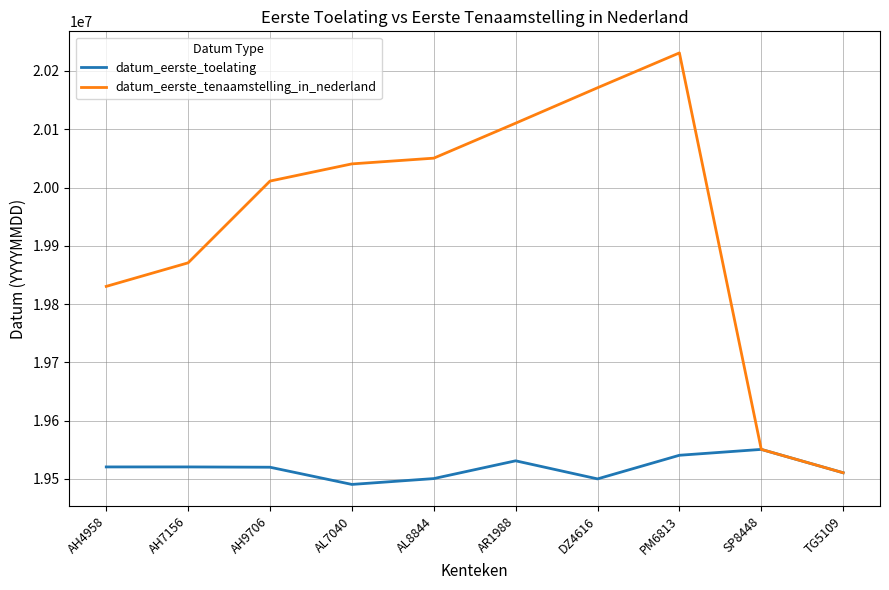

Which series has the widest spread of values?

datum_eerste_tenaamstelling_in_nederland